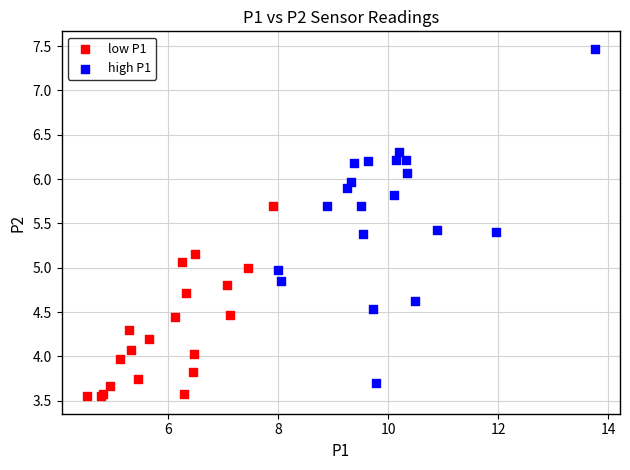

Which series has the widest spread of Y values?

high P1